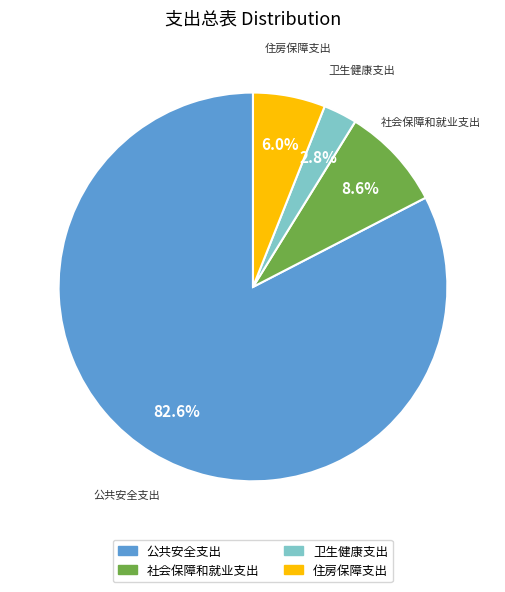

What is the largest slice in the pie chart?

公共安全支出